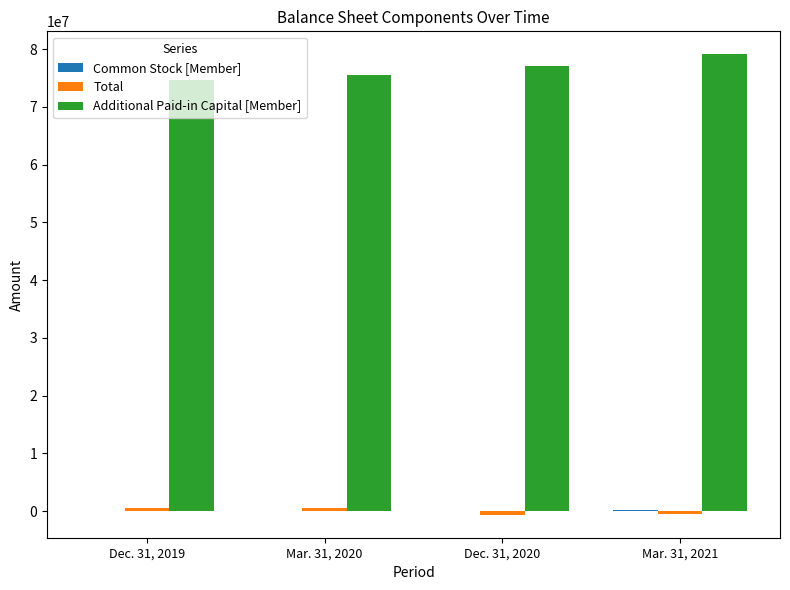

How many groups of bars are there?

4